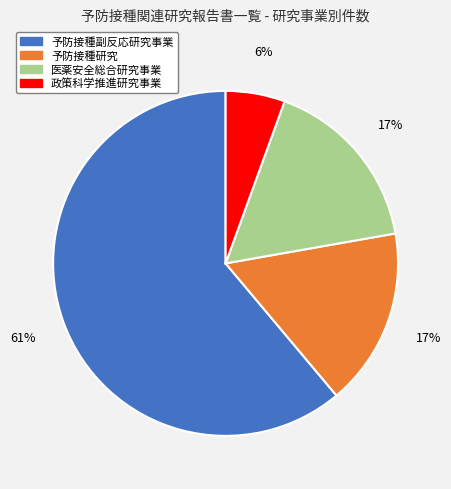

To the nearest percent, what is the average slice percentage?

25%